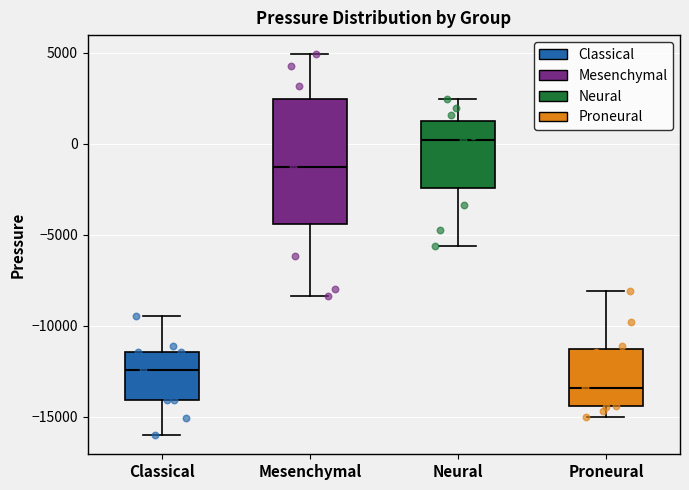

Where does the upper whisker of the box for Neural end on the y-axis? The values are not printed on the chart, so give them approximately, as read against the axis.

2500